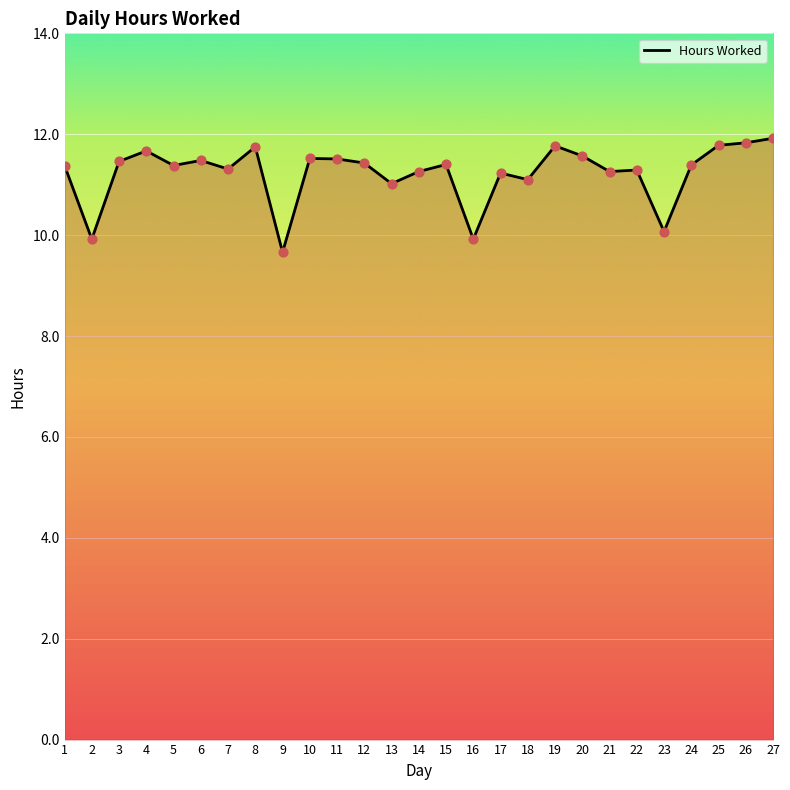

What is the change in value from 3 to 16?

-1.5